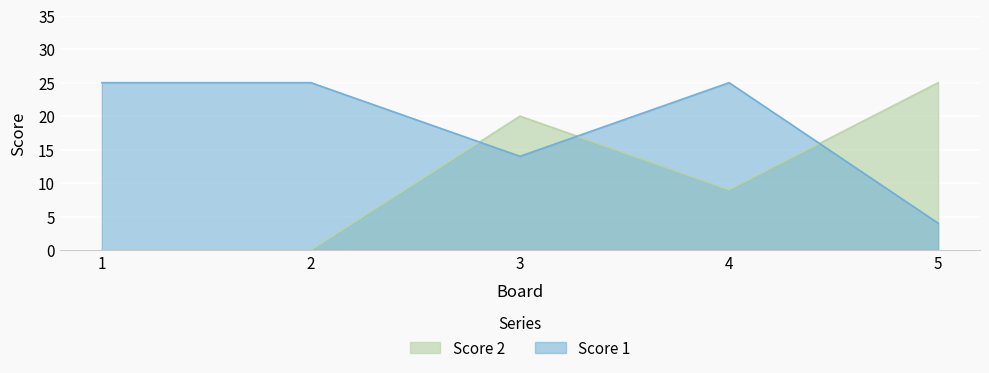

What is the total value across all series at 4?

34